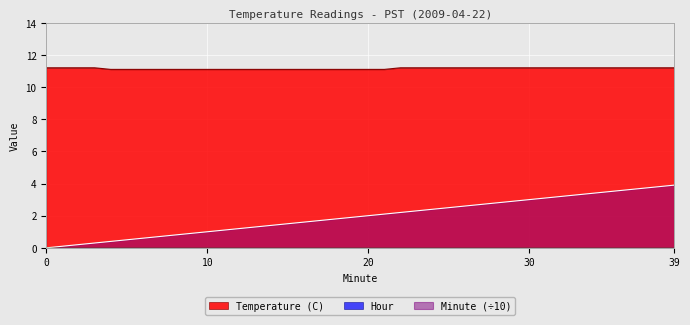

Rank the series by their average value, from lowest to highest.

Minute, Temperature (C)